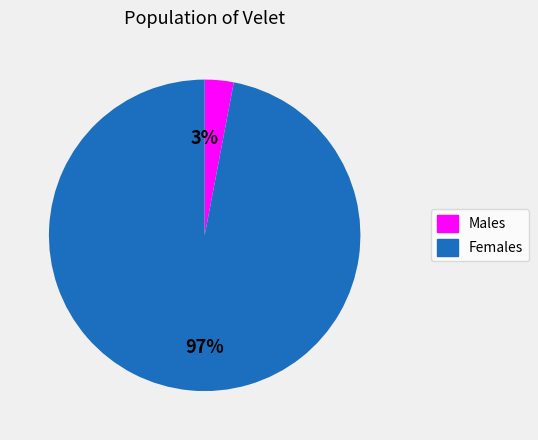

To the nearest percent, what is the average slice percentage?

50%